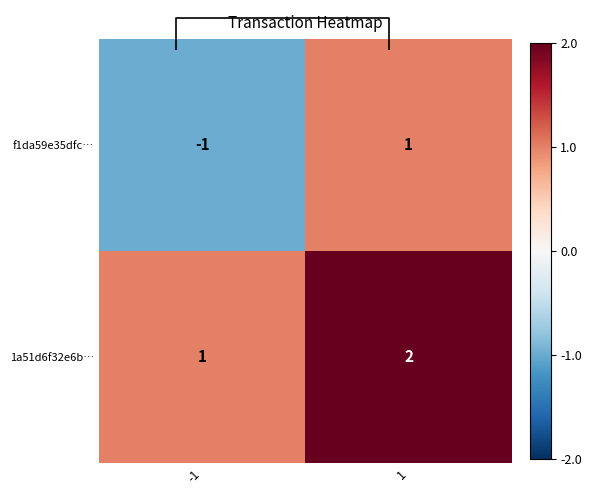

What is the greatest value displayed?

2